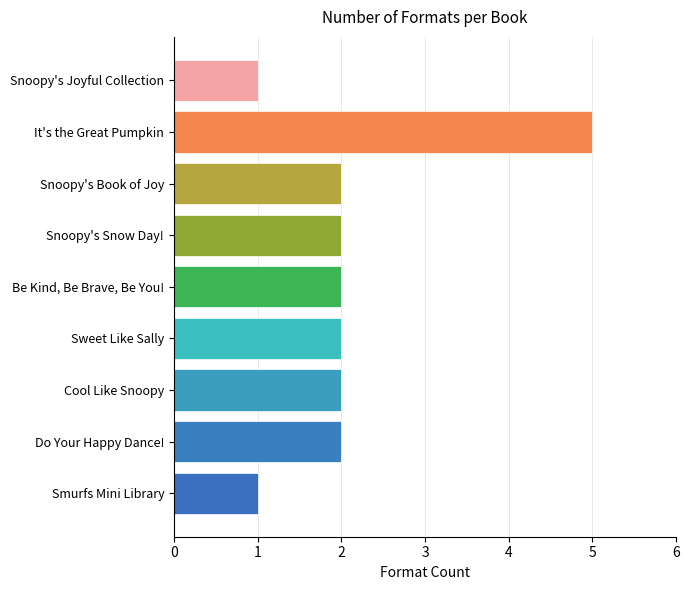

How many bars are there in total?

9